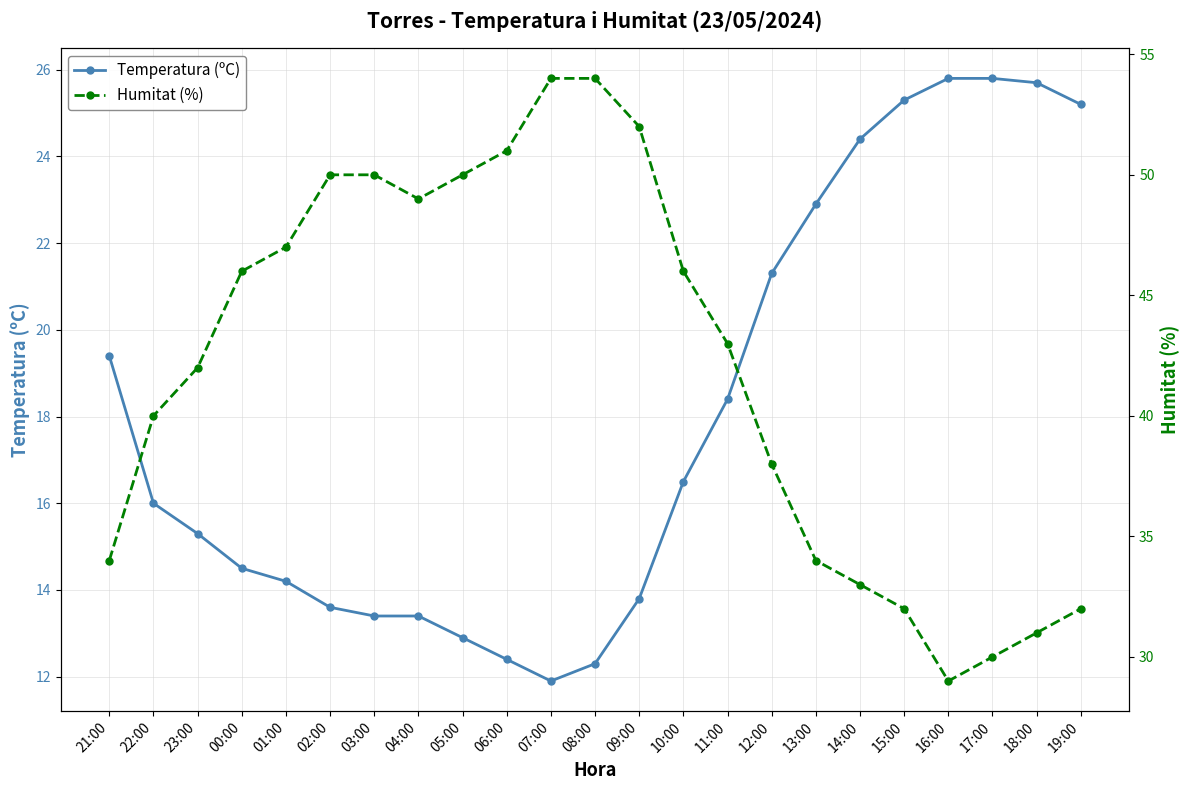

Reading right to left, extract all data points from this chart.

Temperatura (ºC): 25.2	25.7	25.8	25.8	25.3	24.4	22.9	21.3	18.4	16.5	13.8	12.3	11.9	12.4	12.9	13.4	13.4	13.6	14.2	14.5	15.3	16.0	19.4
Humitat (%): 32.0	31.0	30.0	29.0	32.0	33.0	34.0	38.0	43.0	46.0	52.0	54.0	54.0	51.0	50.0	49.0	50.0	50.0	47.0	46.0	42.0	40.0	34.0